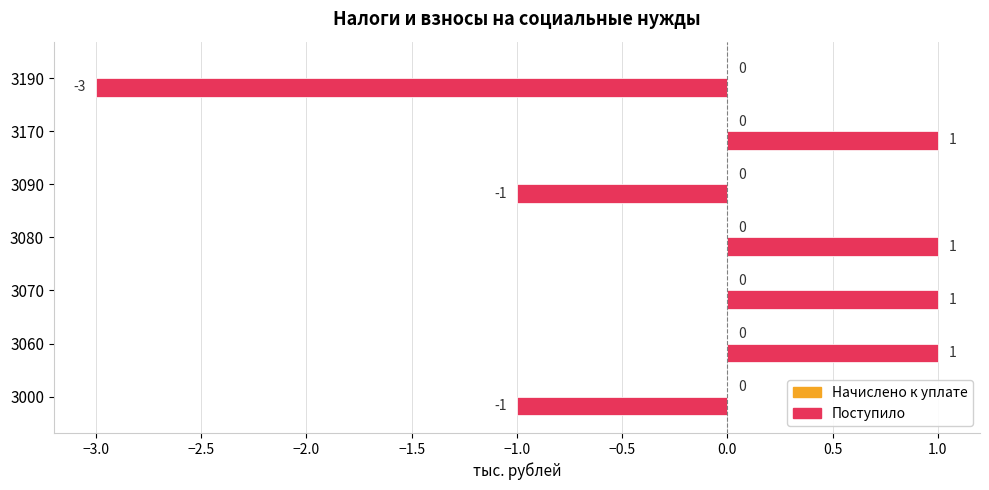

Are the bars grouped side by side (vs. stacked)?

No